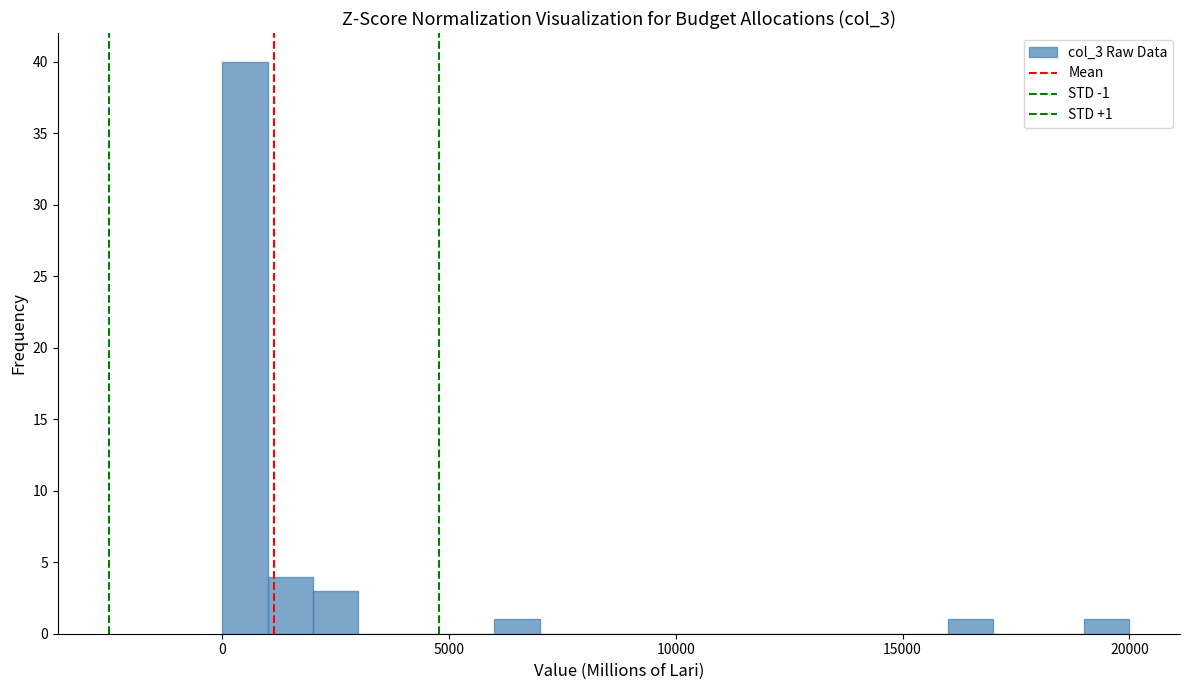

Around what value on the x-axis is the tallest bar? Give the approximate position of its centre, as read against the axis.

500